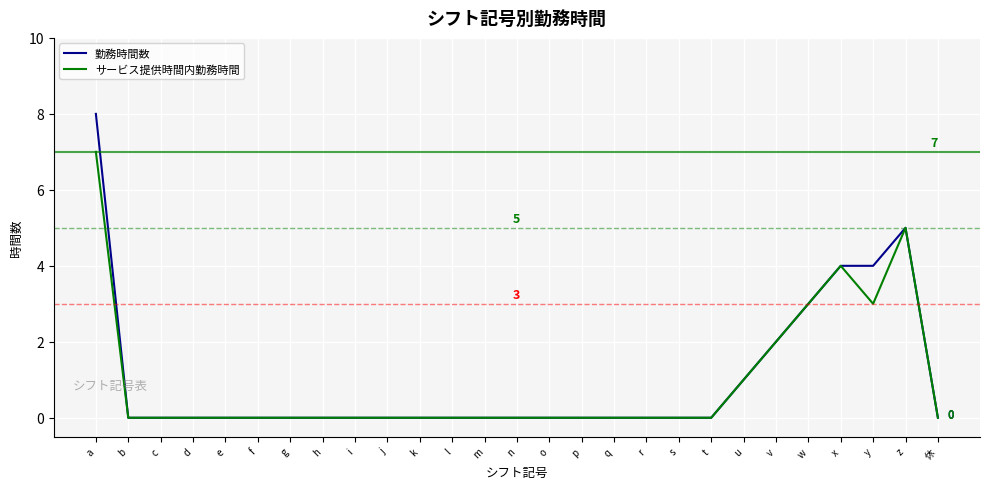

The サービス提供時間内勤務時間 series shows 0 at u. True or false?

False